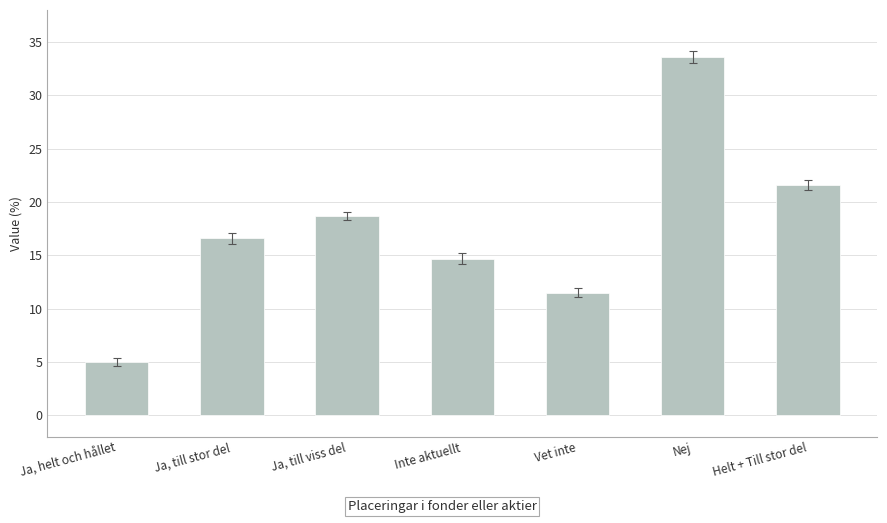

Reading left to right, transcribe all the data shown in this chart.

Ja, helt och hållet=5.0	Ja, till stor del=16.6	Ja, till viss del=18.7	Inte aktuellt=14.7	Vet inte=11.5	Nej=33.6	Helt + Till stor del=21.6